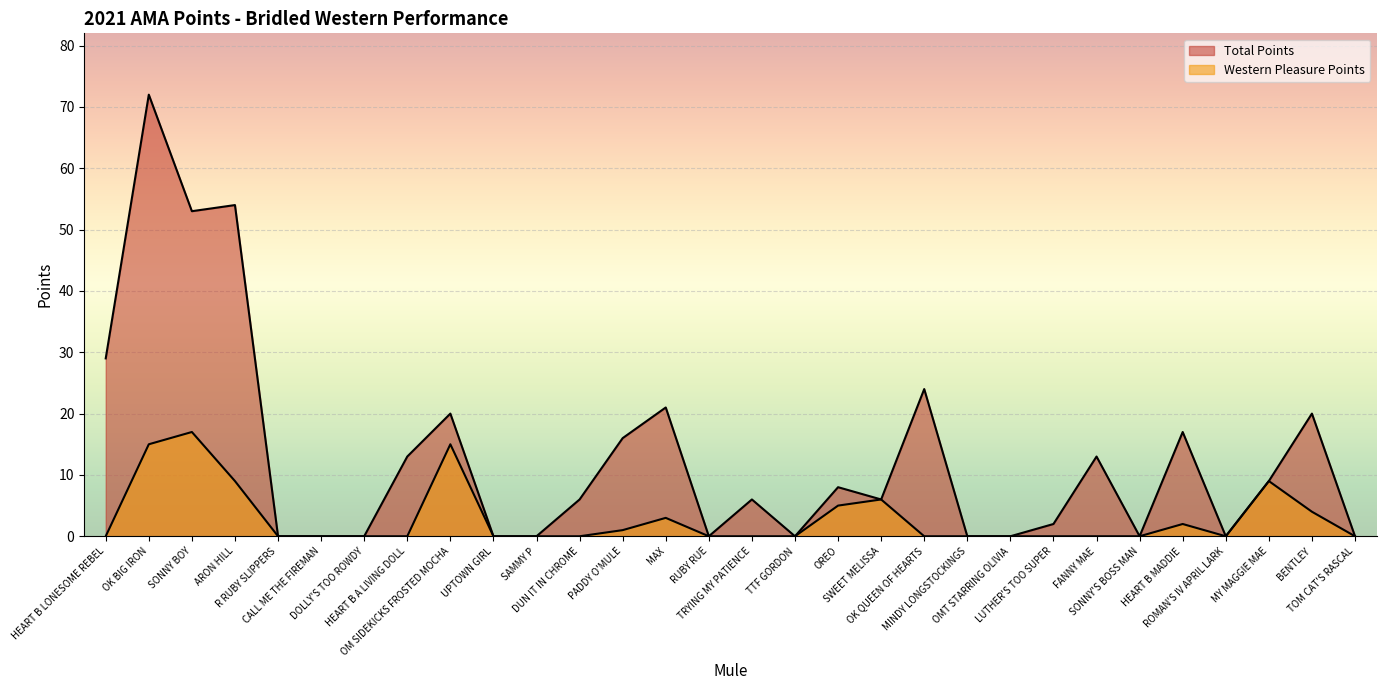

Reading right to left, list all the values displayed in this chart.

Western Pleasure Points: TOM CAT'S RASCAL=0	BENTLEY=4	MY MAGGIE MAE=9	ROMAN'S IV APRIL LARK=0	HEART B MADDIE=2	SONNY'S BOSS MAN=0	FANNY MAE=0	LUTHER'S TOO SUPER=0	OMT STARRING OLIVIA=0	MINDY LONGSTOCKINGS=0	OK QUEEN OF HEARTS=0	SWEET MELISSA=6	OREO=5	TTF GORDON=0	TRYING MY PATIENCE=0	RUBY RUE=0	MAX=3	PADDY O'MULE=1	DUN IT IN CHROME=0	SAMMY P=0	UPTOWN GIRL=0	OM SIDEKICKS FROSTED MOCHA=15	HEART B A LIVING DOLL=0	DOLLY'S TOO ROWDY=0	CALL ME THE FIREMAN=0	R RUBY SLIPPERS=0	ARON HILL=9	SONNY BOY=17	OK BIG IRON=15	HEART B LONESOME REBEL=0
Total Points: TOM CAT'S RASCAL=0	BENTLEY=20	MY MAGGIE MAE=9	ROMAN'S IV APRIL LARK=0	HEART B MADDIE=17	SONNY'S BOSS MAN=0	FANNY MAE=13	LUTHER'S TOO SUPER=2	OMT STARRING OLIVIA=0	MINDY LONGSTOCKINGS=0	OK QUEEN OF HEARTS=24	SWEET MELISSA=6	OREO=8	TTF GORDON=0	TRYING MY PATIENCE=6	RUBY RUE=0	MAX=21	PADDY O'MULE=16	DUN IT IN CHROME=6	SAMMY P=0	UPTOWN GIRL=0	OM SIDEKICKS FROSTED MOCHA=20	HEART B A LIVING DOLL=13	DOLLY'S TOO ROWDY=0	CALL ME THE FIREMAN=0	R RUBY SLIPPERS=0	ARON HILL=54	SONNY BOY=53	OK BIG IRON=72	HEART B LONESOME REBEL=29